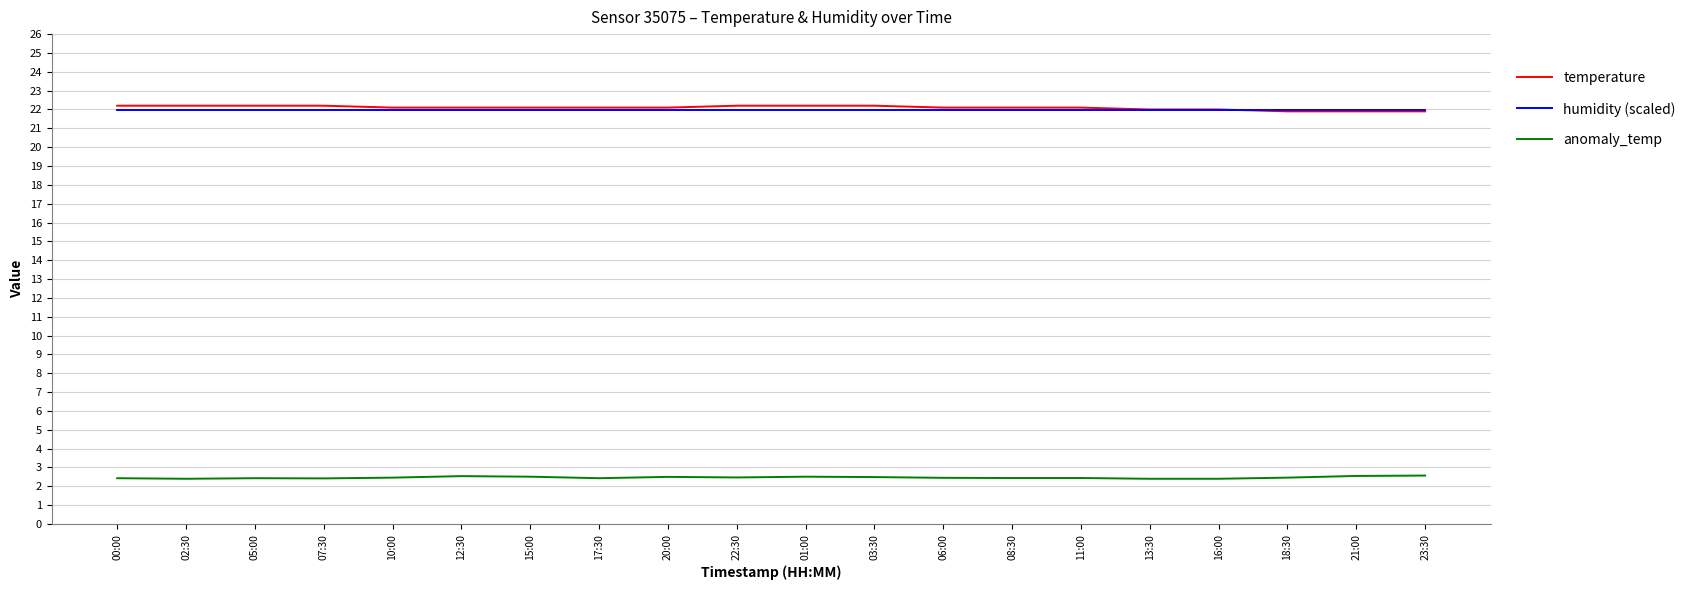

True or false: anomaly_temp and temperature cross at least once.

False